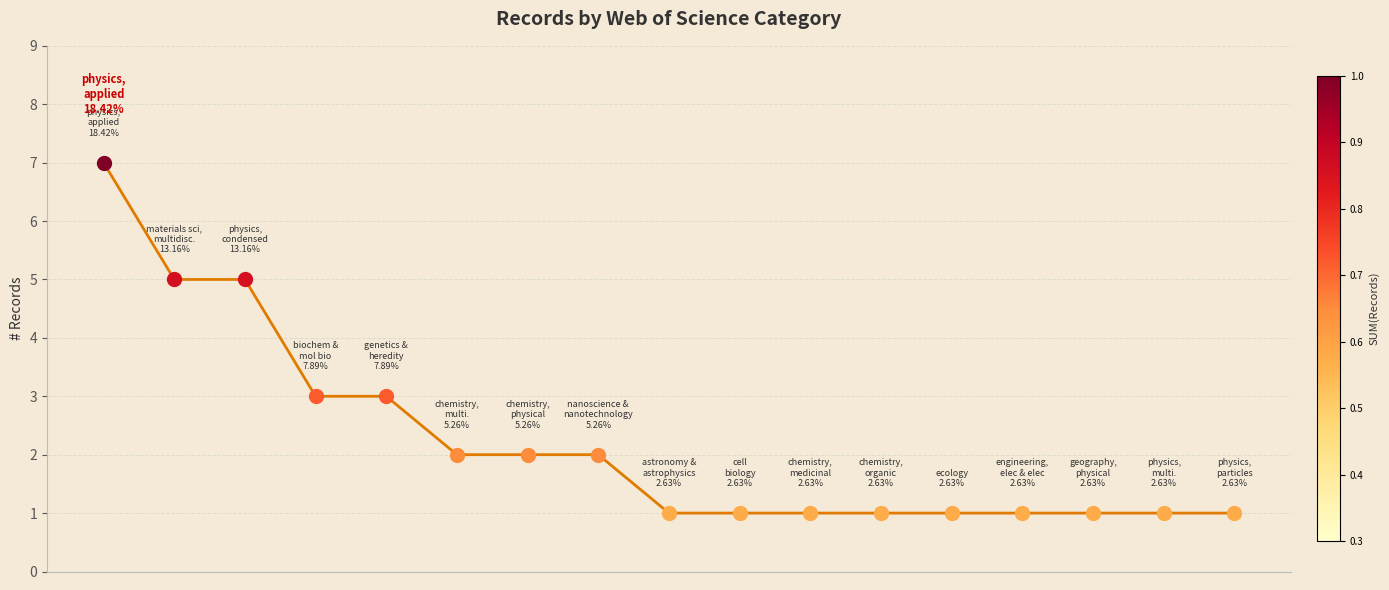

What is the greatest value displayed?

7